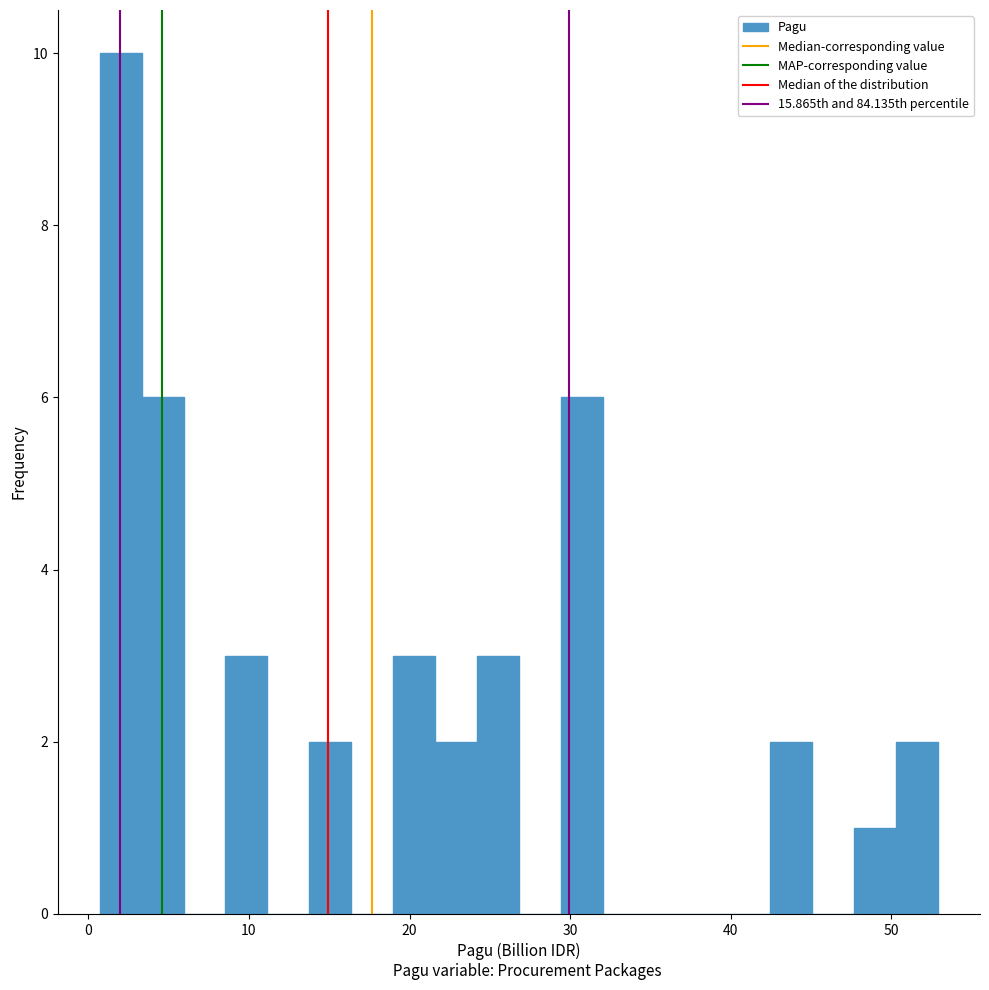

Read against the x-axis, roughly where is the centre of the tallest bar?

2